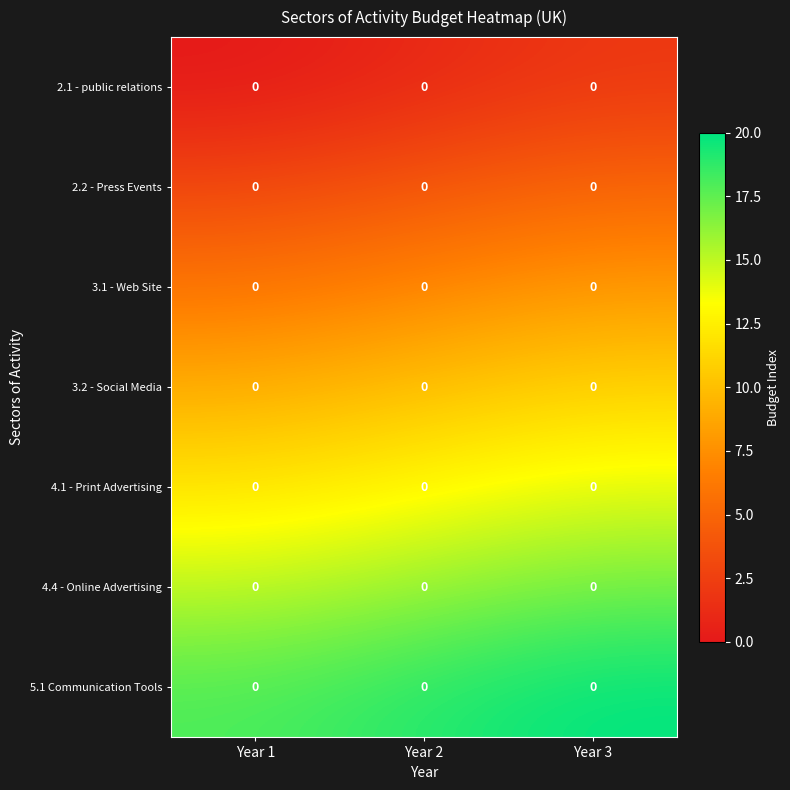

Reading left to right, extract all data points from this chart.

2.1 - public relations: Year 1=0	Year 2=0	Year 3=0
2.2 - Press Events: Year 1=0	Year 2=0	Year 3=0
3.1 - Web Site: Year 1=0	Year 2=0	Year 3=0
3.2 - Social Media: Year 1=0	Year 2=0	Year 3=0
4.1 - Print Advertising: Year 1=0	Year 2=0	Year 3=0
4.4 - Online Advertising: Year 1=0	Year 2=0	Year 3=0
5.1 Communication Tools: Year 1=0	Year 2=0	Year 3=0